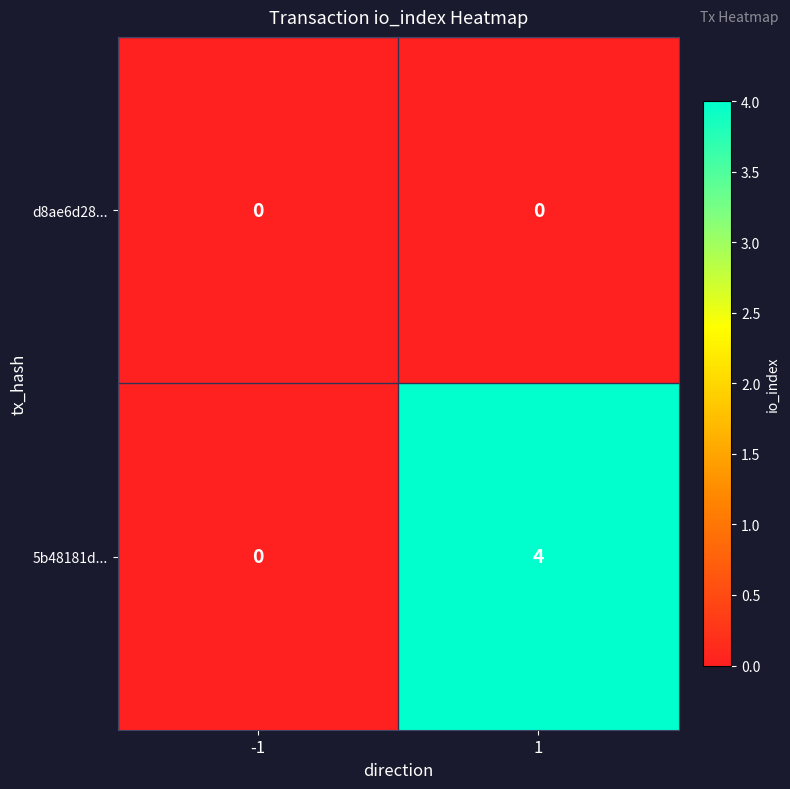

Rank the series by their maximum value, from highest to lowest.

5b48181d..., d8ae6d28...